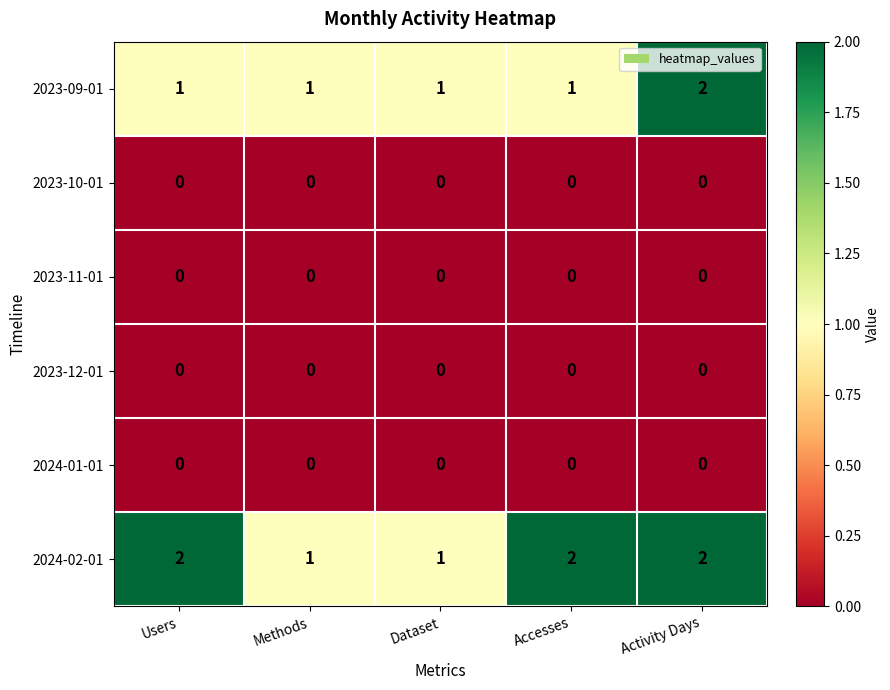

Reading left to right, what are all the values shown in this chart?

2023-09-01: Users=1	Methods=1	Dataset=1	Accesses=1	Activity Days=2
2023-10-01: Users=0	Methods=0	Dataset=0	Accesses=0	Activity Days=0
2023-11-01: Users=0	Methods=0	Dataset=0	Accesses=0	Activity Days=0
2023-12-01: Users=0	Methods=0	Dataset=0	Accesses=0	Activity Days=0
2024-01-01: Users=0	Methods=0	Dataset=0	Accesses=0	Activity Days=0
2024-02-01: Users=2	Methods=1	Dataset=1	Accesses=2	Activity Days=2